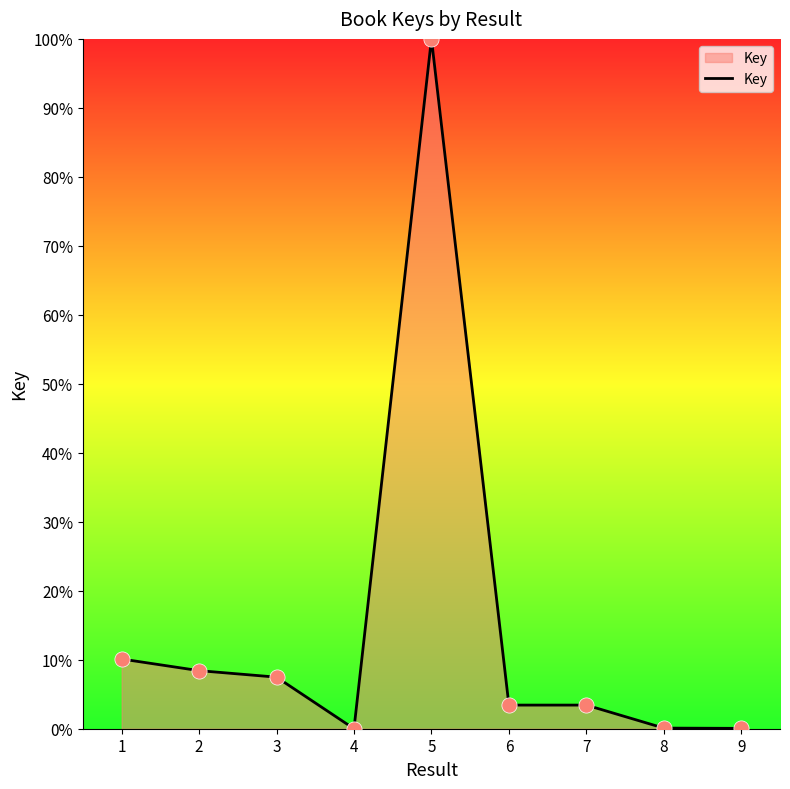

What is the change in value from 3 to 6?

-4.1